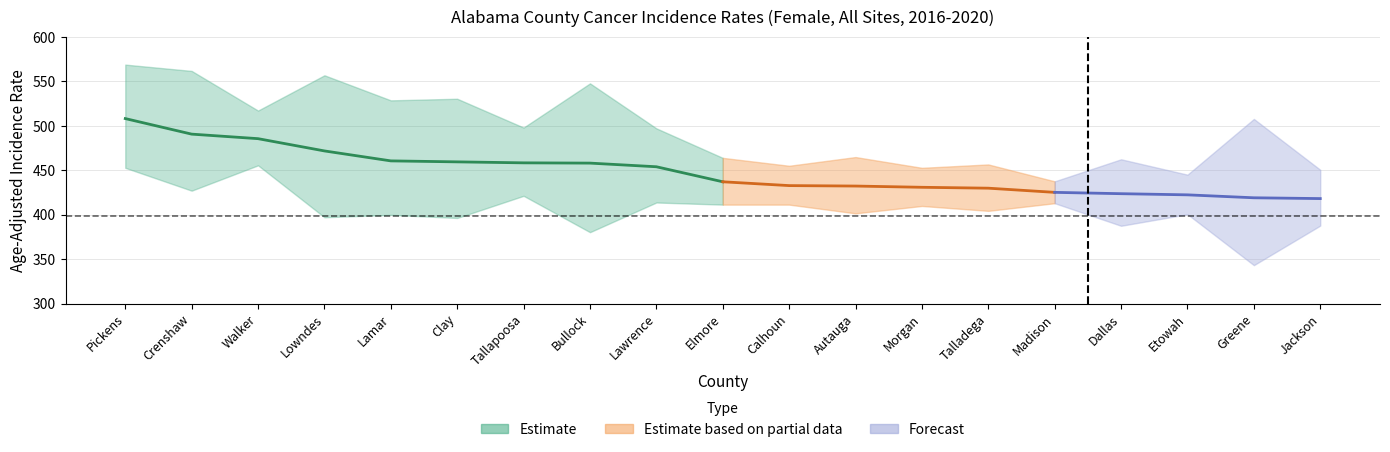

The upper_ci series shows 507.8 at Greene. True or false?

True